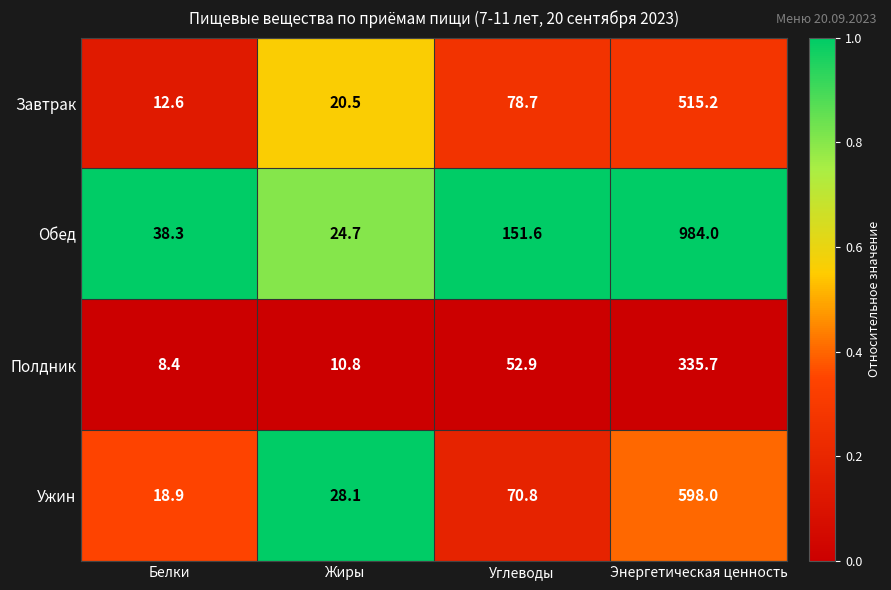

Reading right to left, list all the values displayed in this chart.

Завтрак: Энергетическая ценность=515.2	Углеводы=78.7	Жиры=20.5	Белки=12.6
Обед: Энергетическая ценность=984.0	Углеводы=151.6	Жиры=24.7	Белки=38.3
Полдник: Энергетическая ценность=335.7	Углеводы=52.9	Жиры=10.8	Белки=8.4
Ужин: Энергетическая ценность=598.0	Углеводы=70.8	Жиры=28.1	Белки=18.9